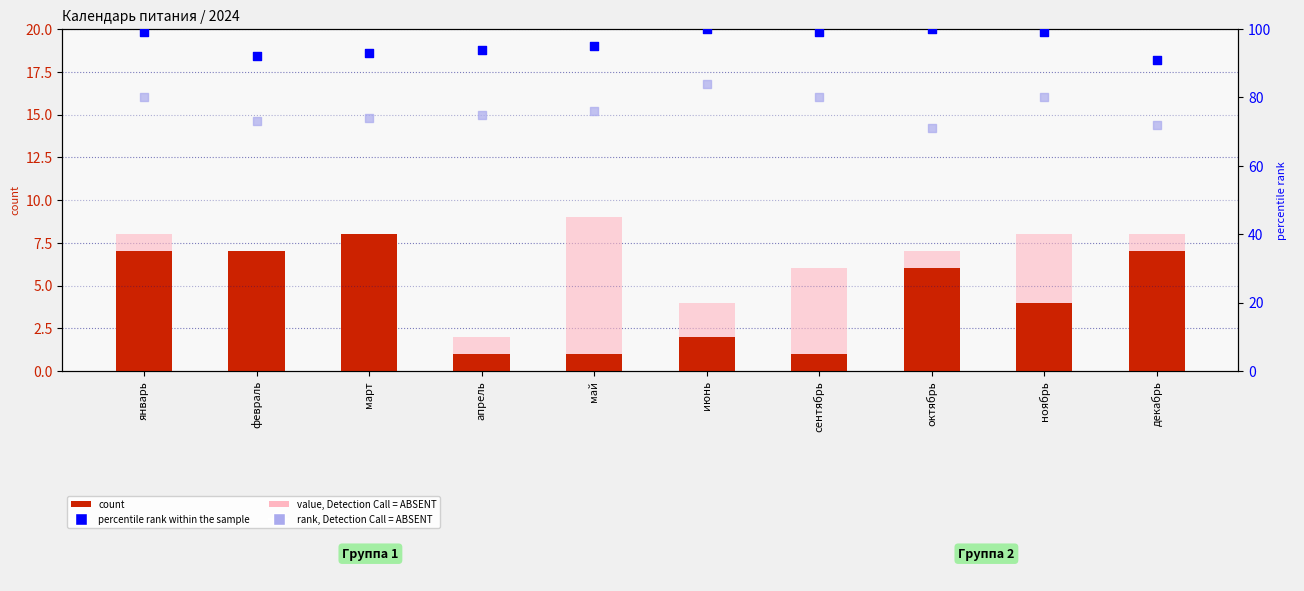

What is the total value across all series at февраль?

178